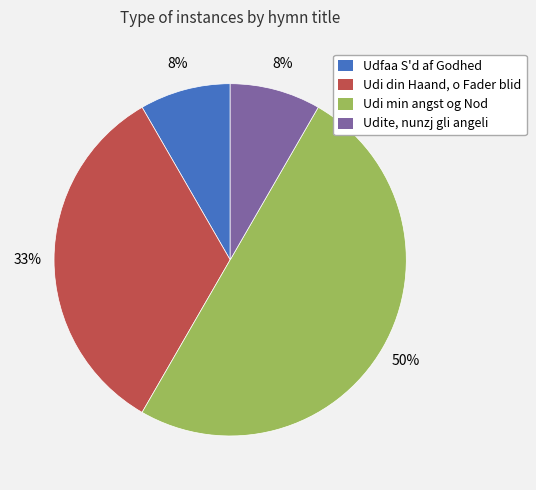

To the nearest percent, what is the average slice percentage?

25%